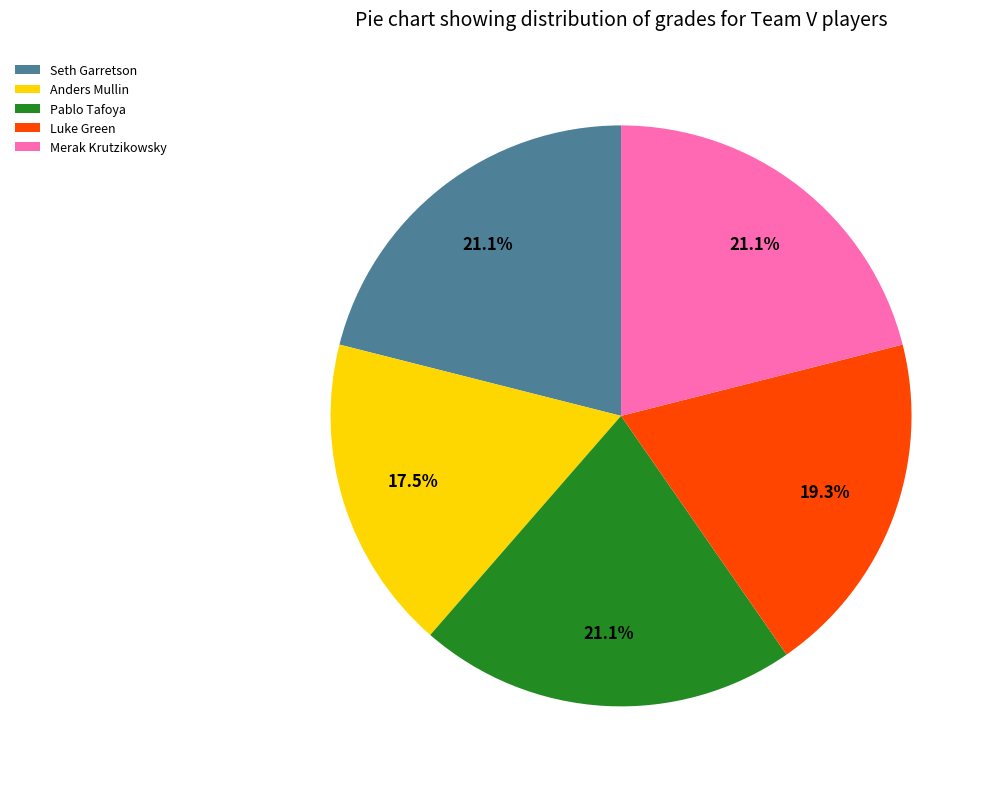

Do Seth Garretson and Anders Mullin together represent more than half of the pie?

No